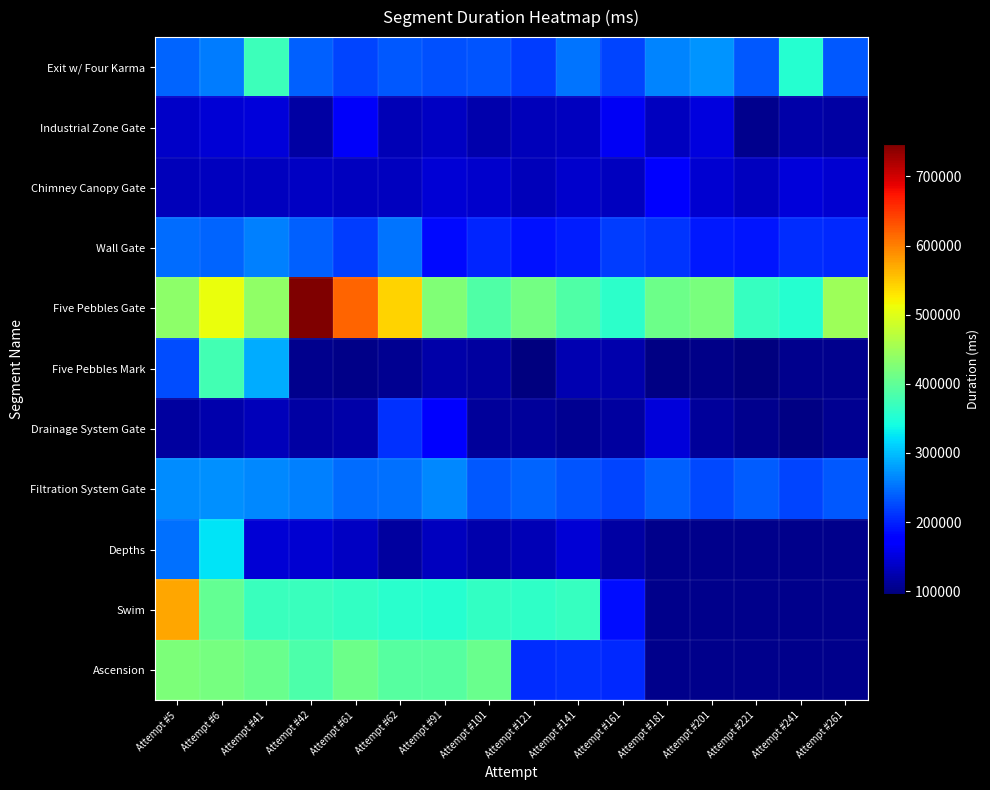

Which label corresponds to the largest value in the chart?

Attempt #42